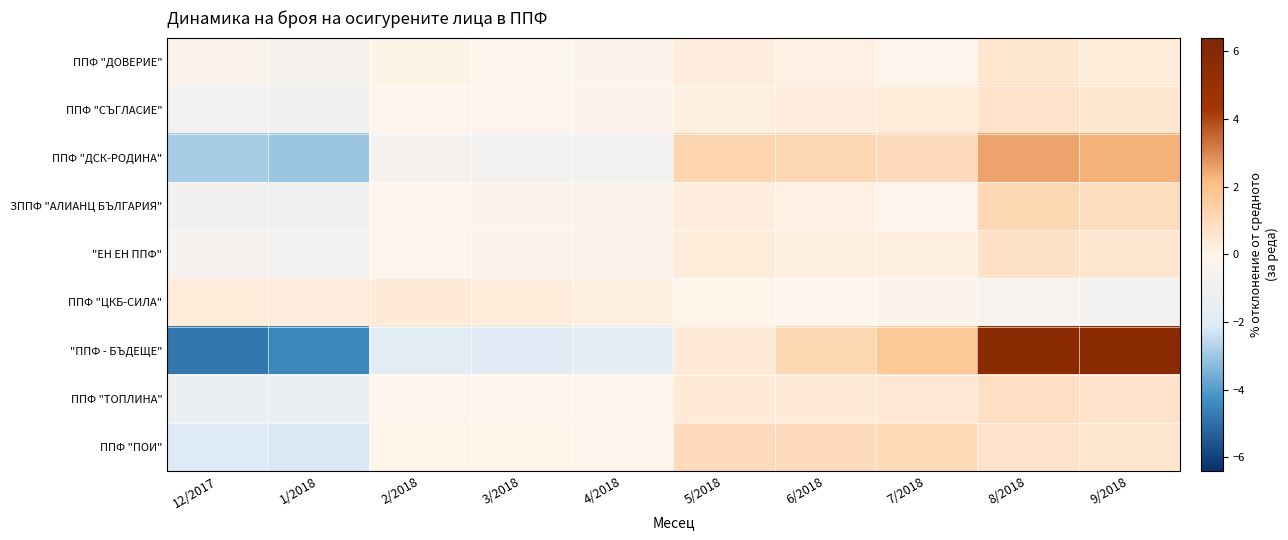

Reading left to right, list all the values displayed in this chart.

ППФ "ДОВЕРИЕ": 12/2017=-0.3	1/2018=-0.6	2/2018=0.1	3/2018=-0.1	4/2018=-0.2	5/2018=0.3	6/2018=0.1	7/2018=-0.0	8/2018=0.6	9/2018=0.3
ППФ "СЪГЛАСИЕ": 12/2017=-0.8	1/2018=-0.9	2/2018=-0.0	3/2018=-0.1	4/2018=-0.2	5/2018=0.2	6/2018=0.3	7/2018=0.3	8/2018=0.7	9/2018=0.5
ППФ "ДСК-РОДИНА": 12/2017=-2.9	1/2018=-3.0	2/2018=-0.7	3/2018=-0.8	4/2018=-0.8	5/2018=1.2	6/2018=1.1	7/2018=1.0	8/2018=2.5	9/2018=2.3
ЗППФ "АЛИАНЦ БЪЛГАРИЯ": 12/2017=-0.9	1/2018=-1.1	2/2018=-0.0	3/2018=-0.2	4/2018=-0.3	5/2018=0.3	6/2018=0.2	7/2018=-0.0	8/2018=1.2	9/2018=0.9
"ЕН ЕН ППФ": 12/2017=-0.7	1/2018=-0.7	2/2018=-0.1	3/2018=-0.2	4/2018=-0.3	5/2018=0.3	6/2018=0.2	7/2018=0.2	8/2018=0.7	9/2018=0.5
ППФ "ЦКБ-СИЛА": 12/2017=0.4	1/2018=0.3	2/2018=0.4	3/2018=0.3	4/2018=0.2	5/2018=0.0	6/2018=-0.1	7/2018=-0.2	8/2018=-0.6	9/2018=-0.8
"ППФ - БЪДЕЩЕ": 12/2017=-4.8	1/2018=-4.5	2/2018=-1.9	3/2018=-1.9	4/2018=-1.7	5/2018=0.4	6/2018=1.2	7/2018=1.7	8/2018=5.8	9/2018=5.7
ППФ "ТОПЛИНА": 12/2017=-1.2	1/2018=-1.3	2/2018=-0.1	3/2018=-0.1	4/2018=-0.1	5/2018=0.4	6/2018=0.4	7/2018=0.5	8/2018=0.8	9/2018=0.7
ППФ "ПОИ": 12/2017=-2.1	1/2018=-2.2	2/2018=0.0	3/2018=0.0	4/2018=-0.0	5/2018=1.0	6/2018=1.0	7/2018=1.0	8/2018=0.7	9/2018=0.6